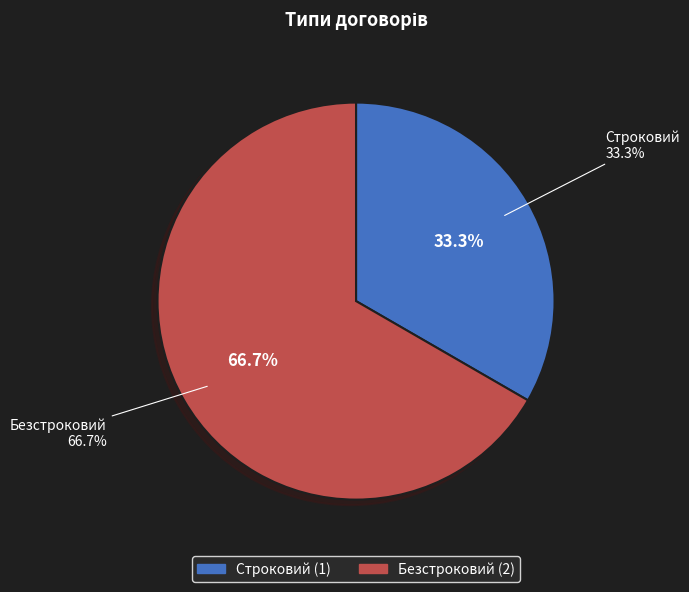

What percentage is the Строковий slice, to the nearest percent?

33%